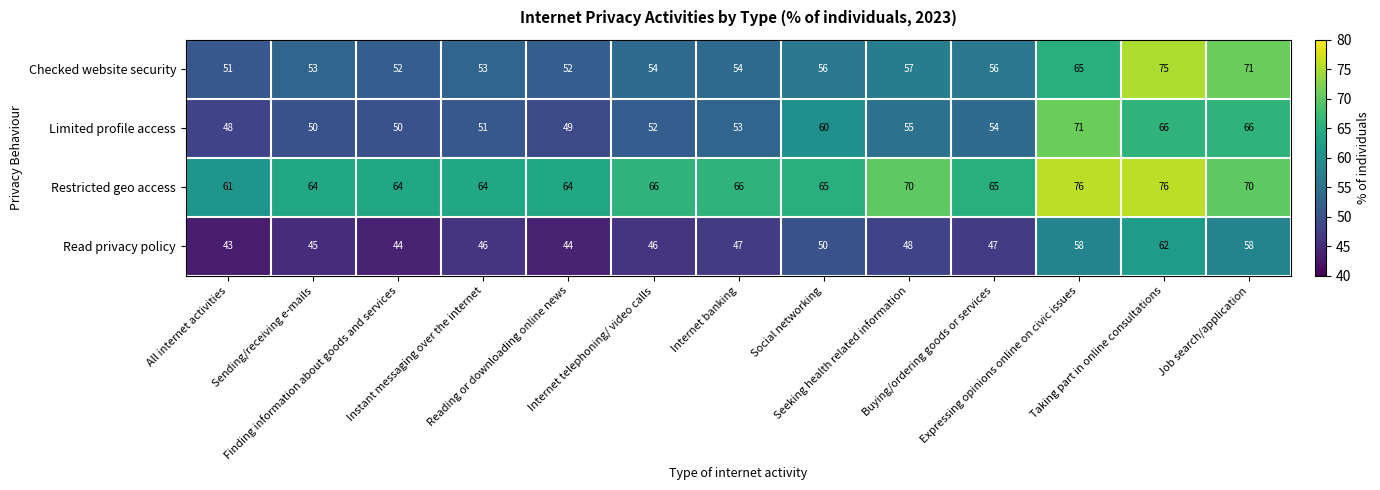

What is the total value across all series at Finding information about goods and services?

210